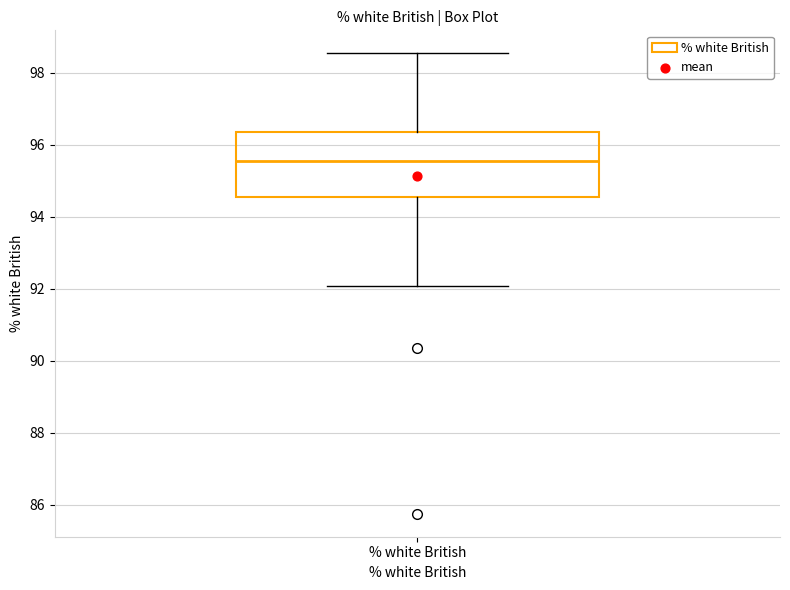

Transcribe this box plot: give where the median line is, the range the box spans, and where the two whiskers end, as read against the y-axis. The values are not printed on the chart, so give them approximately, as read against the axis.

median 95.6, box 94.6 to 96.4, whiskers 92.0 to 98.6